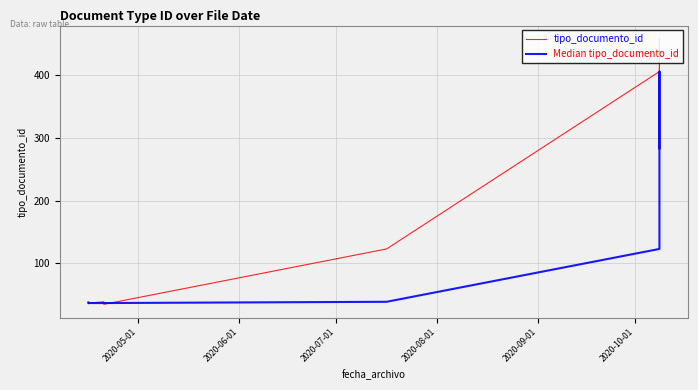

What are all the series names shown in the legend?

tipo_documento_id, Median tipo_documento_id